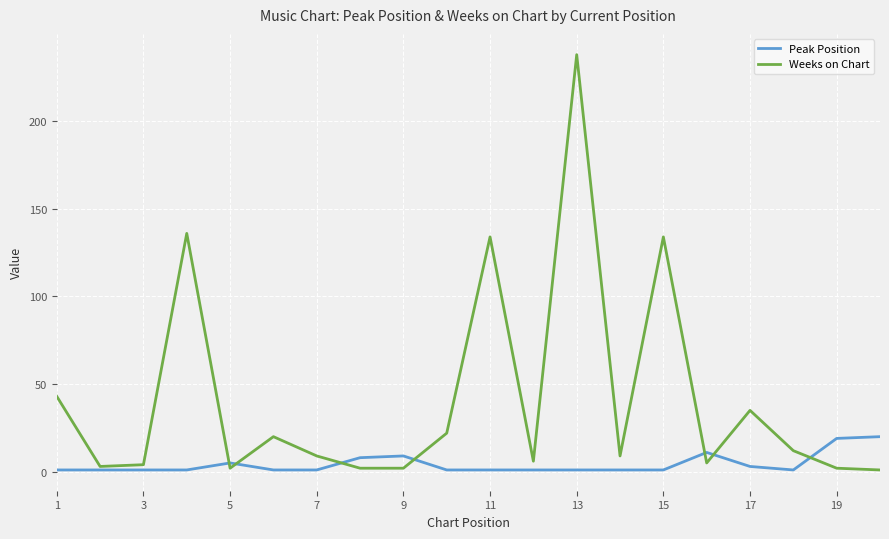

Does the chart display data point markers on the line(s)?

No